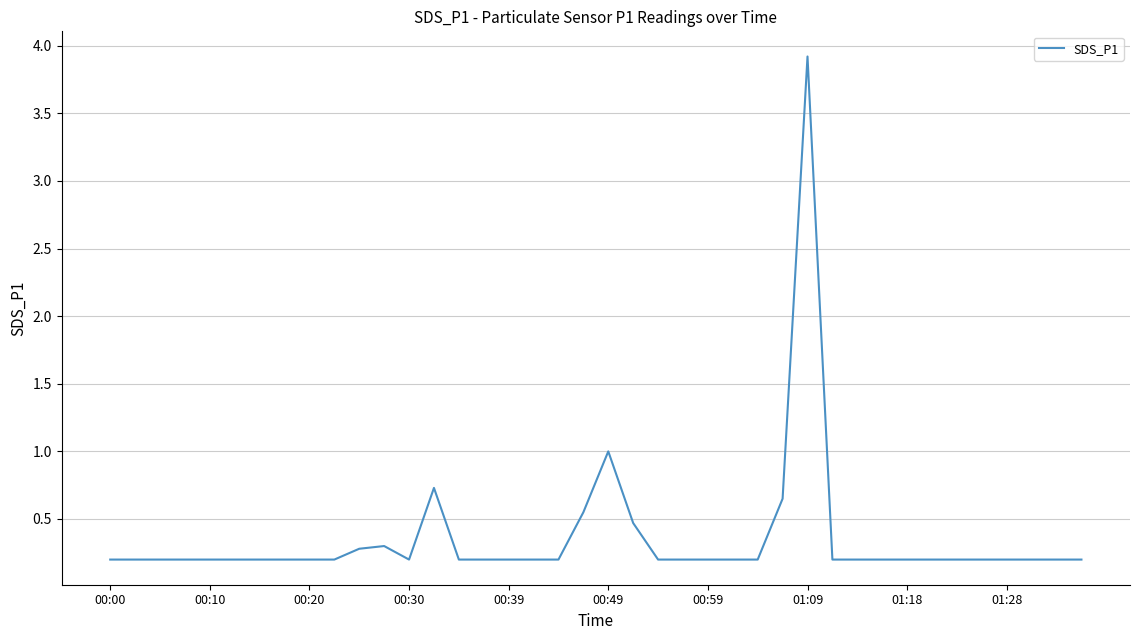

What is the greatest value displayed?

3.9